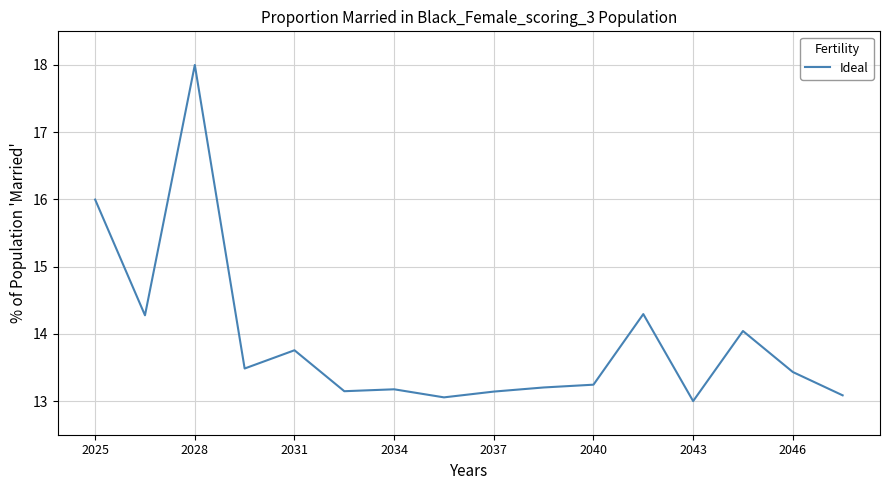

What is the greatest value displayed?

18.0